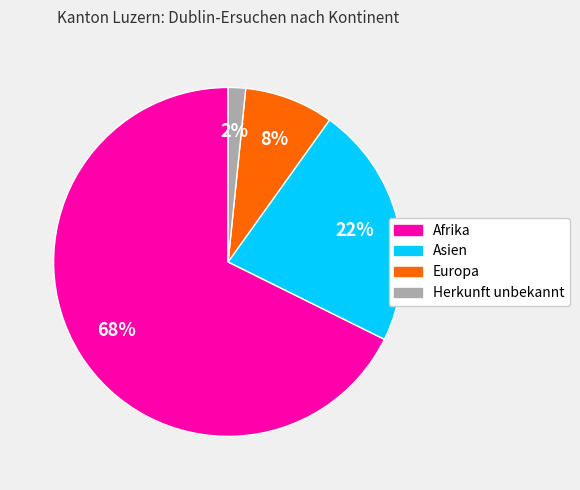

Do Afrika and Europa together represent more than half of the pie?

Yes